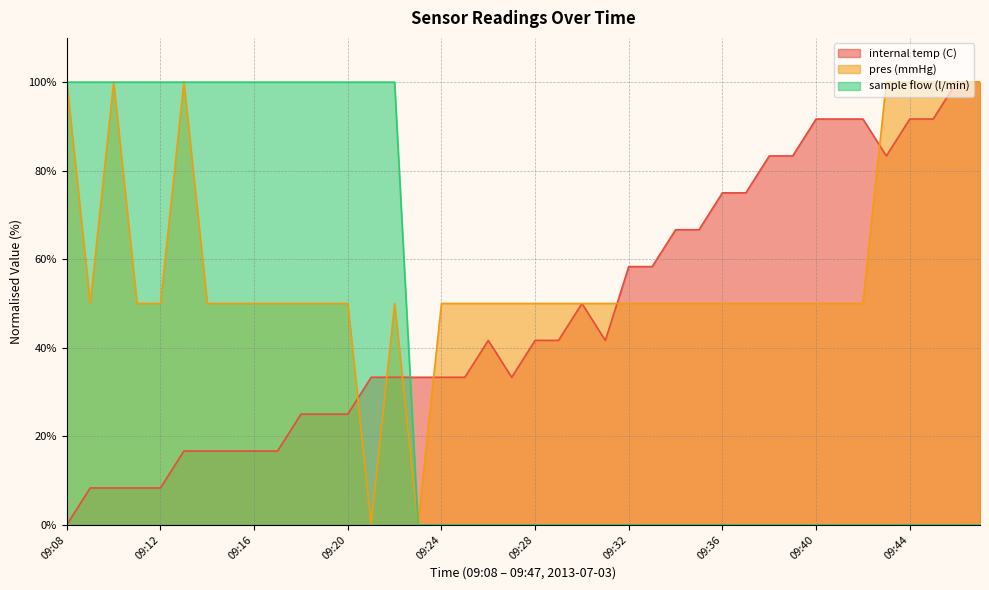

What is the total value across all series at 09:39?

133.3